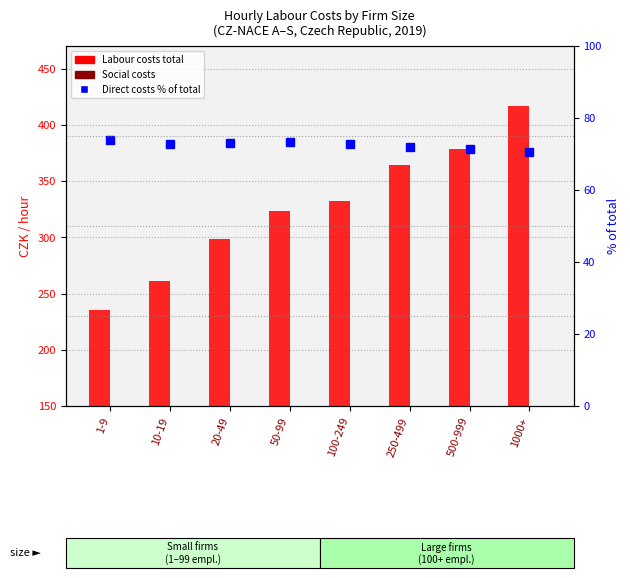

List the series in order of their peak value, lowest first.

Direct costs % of total, Social costs, Labour costs total